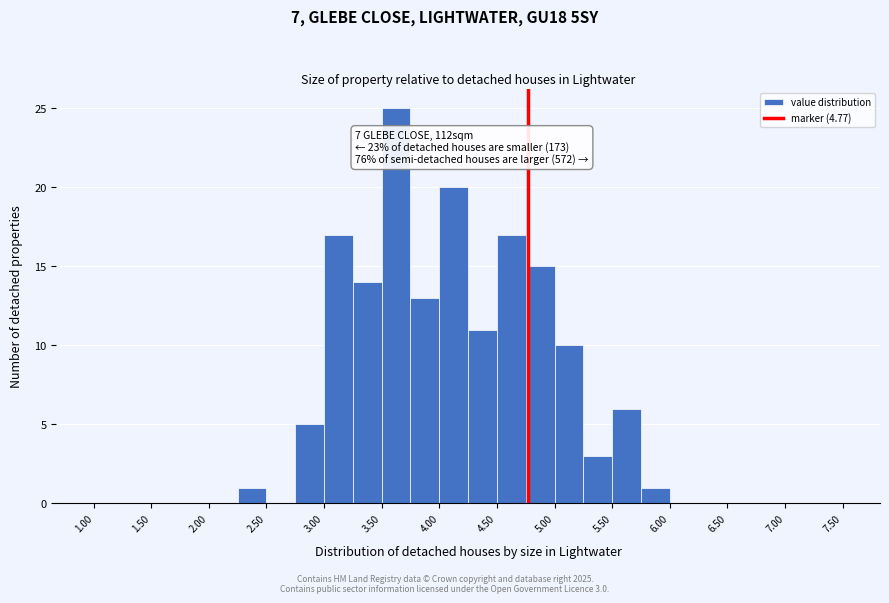

Which range on the x-axis has the tallest bar?

3.50 to 3.75